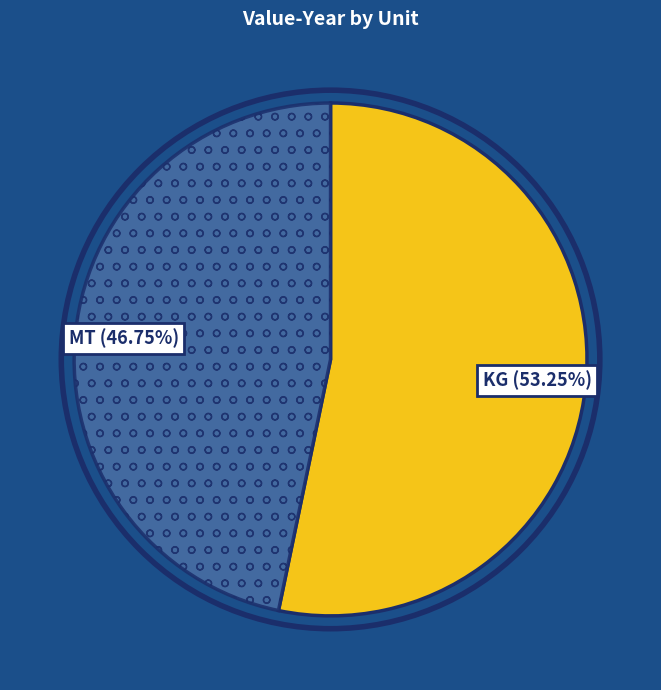

Does any single category account for the majority?

Yes